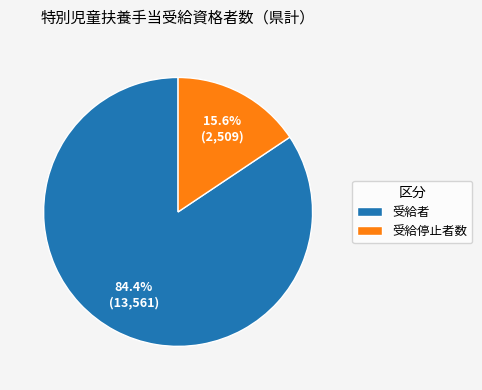

Which category has the biggest portion of the pie?

受給者